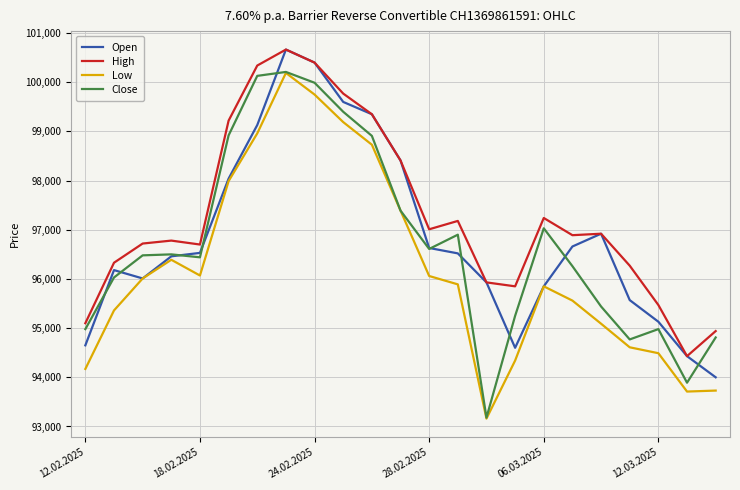

What is the greatest value displayed?

100665